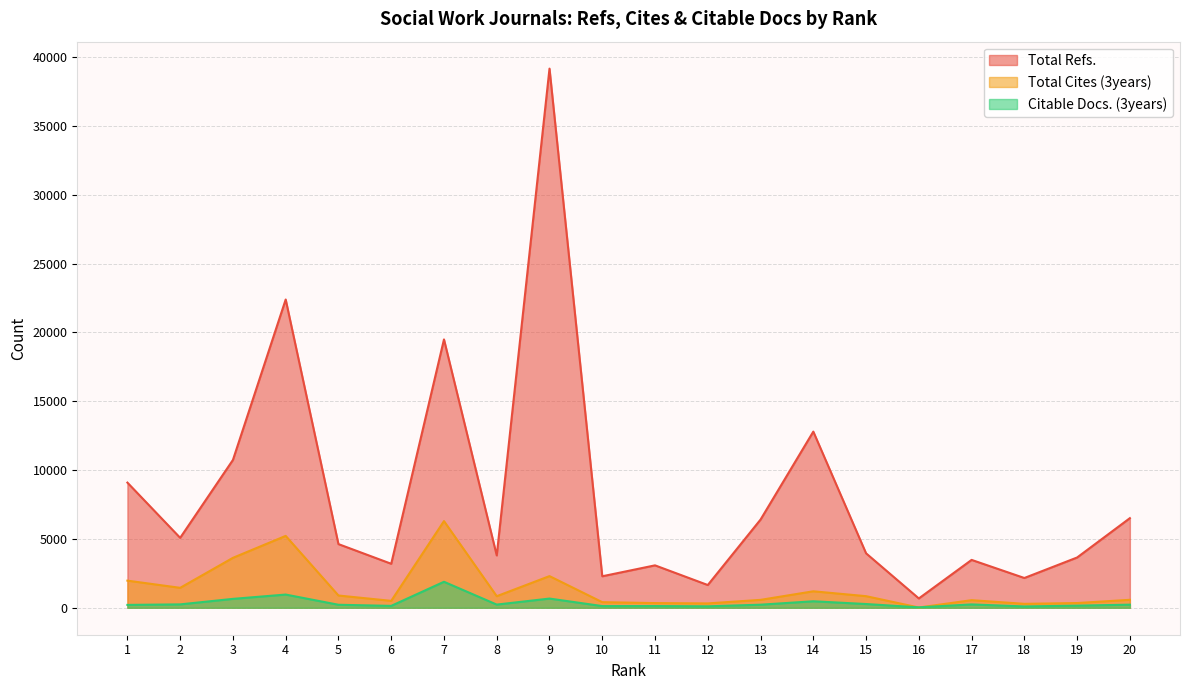

List the series in order of their peak value, lowest first.

Citable Docs. (3years), Total Cites (3years), Total Refs.